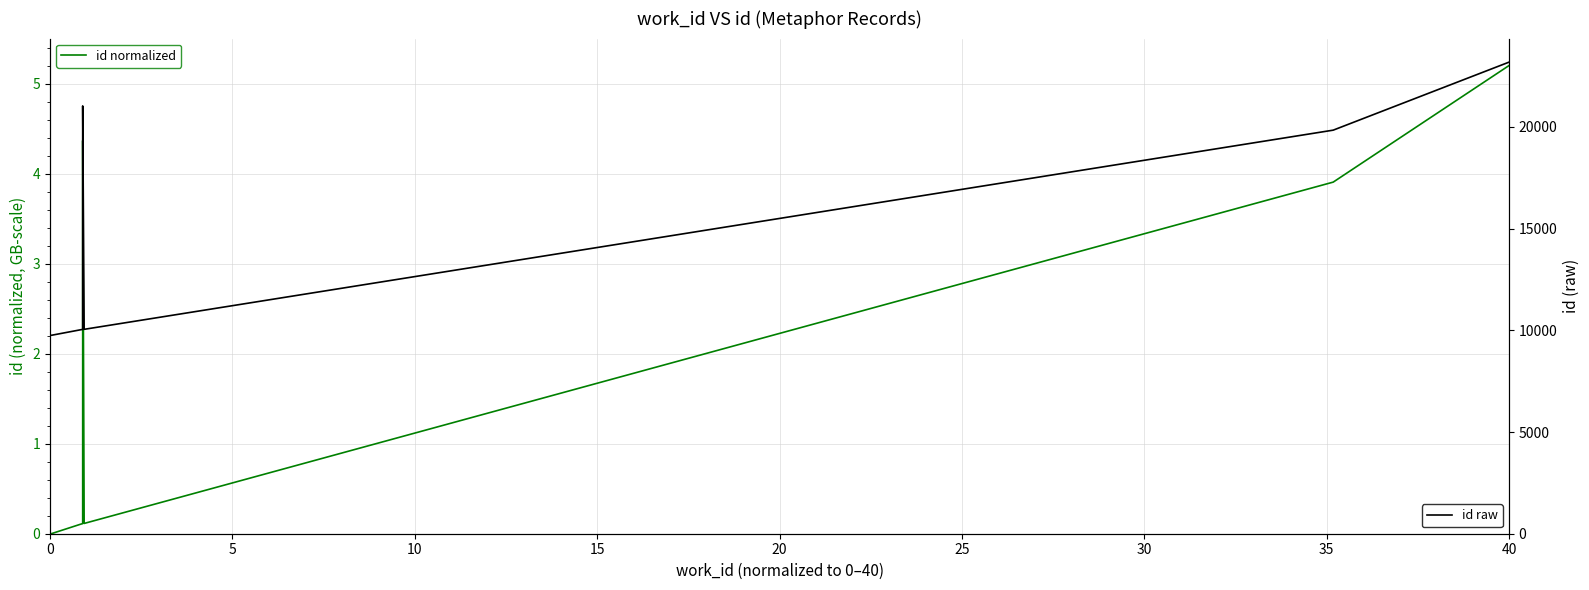

Does the chart have visible grid lines?

Yes